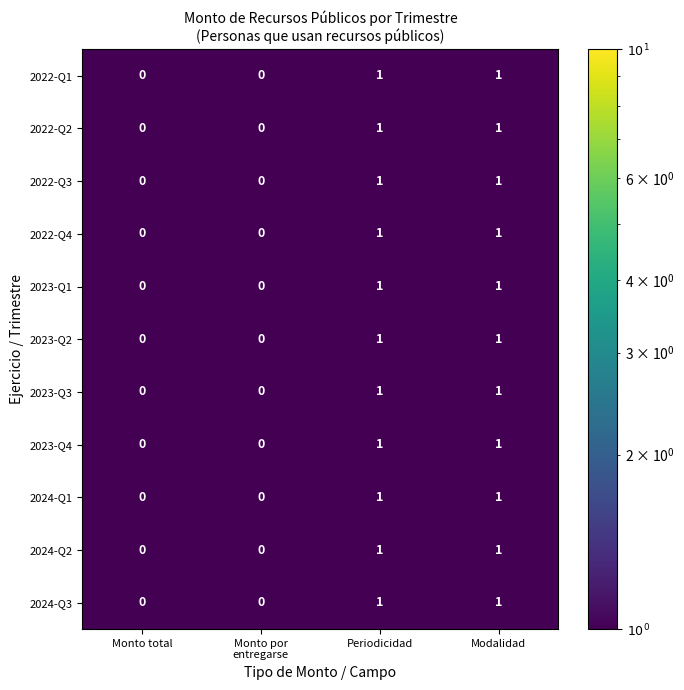

How many 2022-Q1 values are between 0 and 1?

4